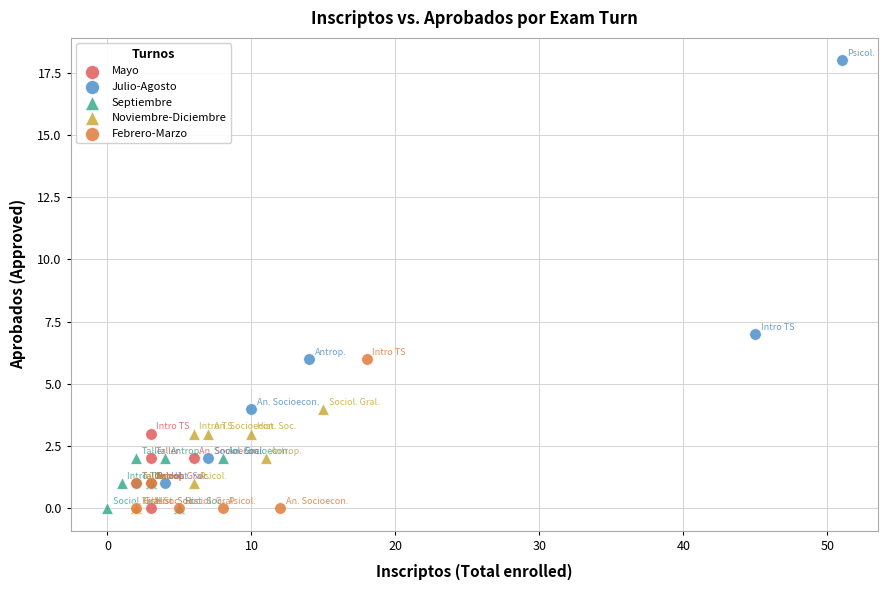

Which series reaches the maximum Y coordinate?

Julio-Agosto